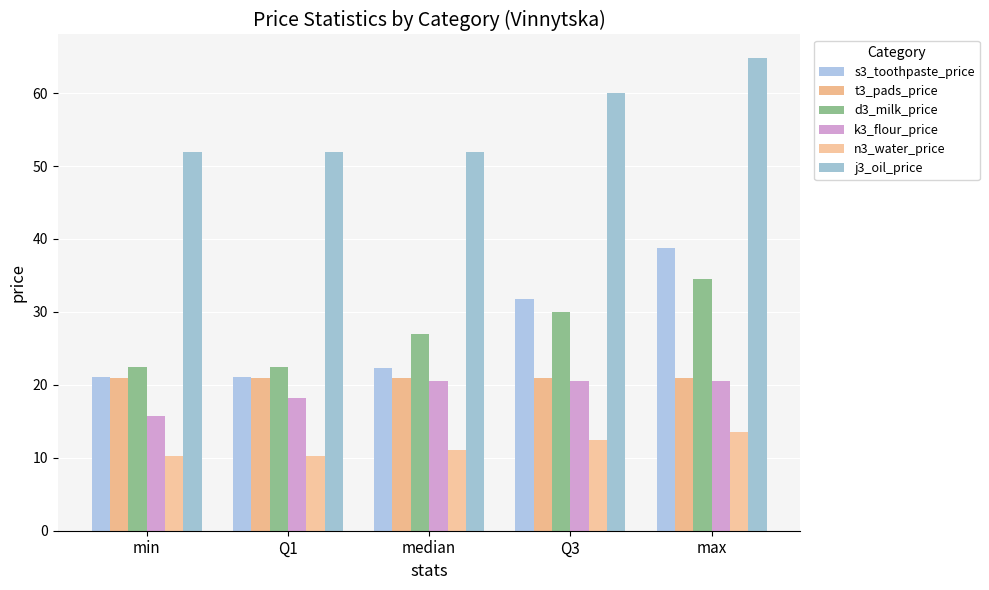

The s3_toothpaste_price series shows 38.8 at max. True or false?

True